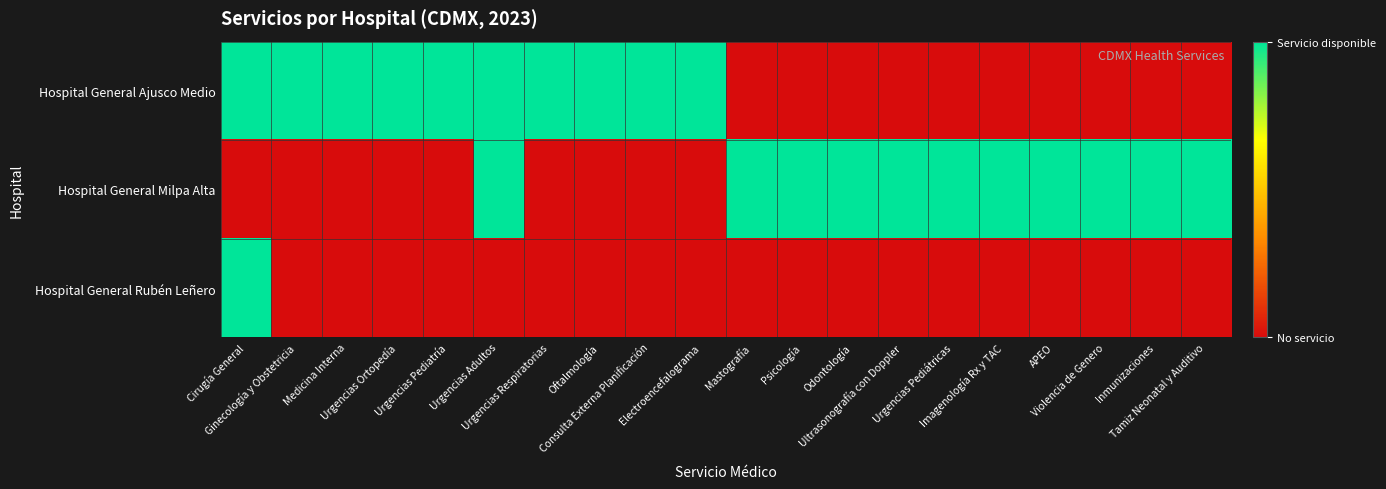

Which has a higher value, Odontología or Oftalmología?

Oftalmología